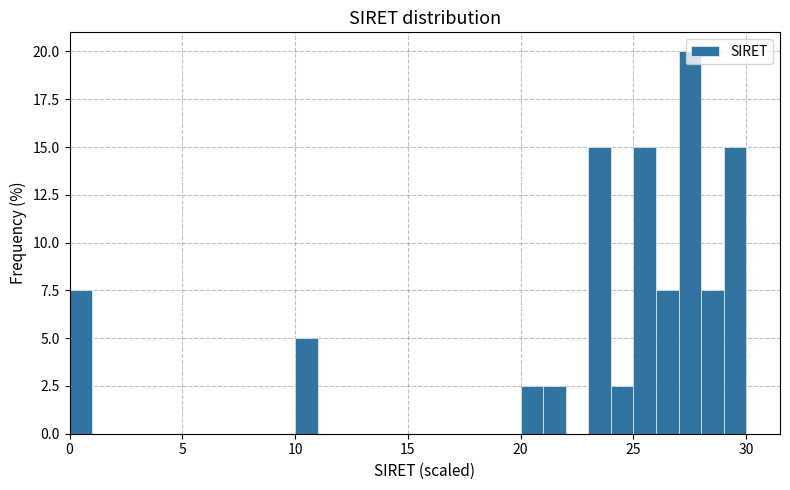

Read against the x-axis, roughly where is the centre of the tallest bar?

27.5